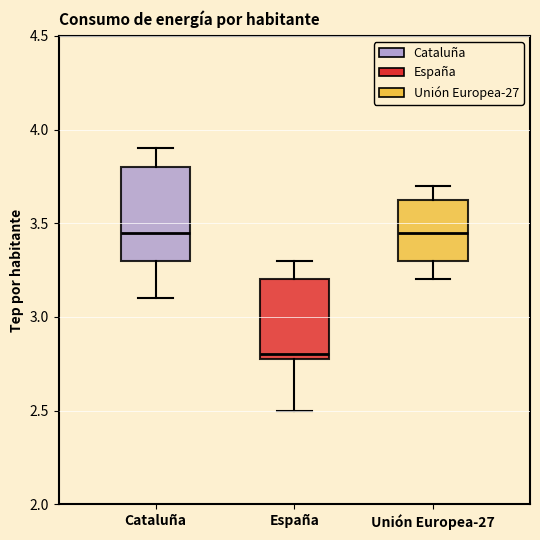

Reading left to right, transcribe this box plot: for each box, give where its median line is, the range the box spans, and where its two whiskers end, as read against the y-axis. The values are not printed on the chart, so give them approximately, as read against the axis.

Cataluña: median 3.45, box 3.30 to 3.80, whiskers 3.10 to 3.90
España: median 2.80 (just above the box's lower edge), box 2.80 to 3.20, whiskers 2.50 to 3.30
Unión Europea-27: median 3.45, box 3.30 to 3.65, whiskers 3.20 to 3.70